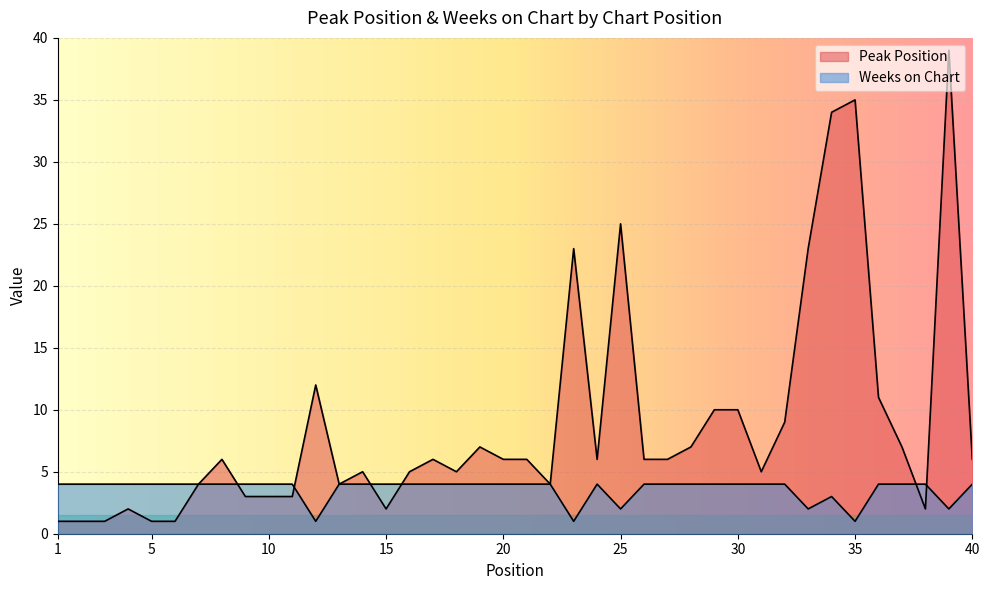

In Peak Position, how many points are higher than both neighbors (excluding endpoints)?

10